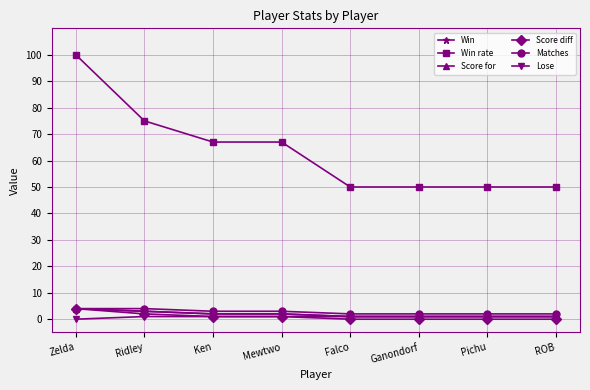

What is the value of the Lose point at the 3rd from the left?

1